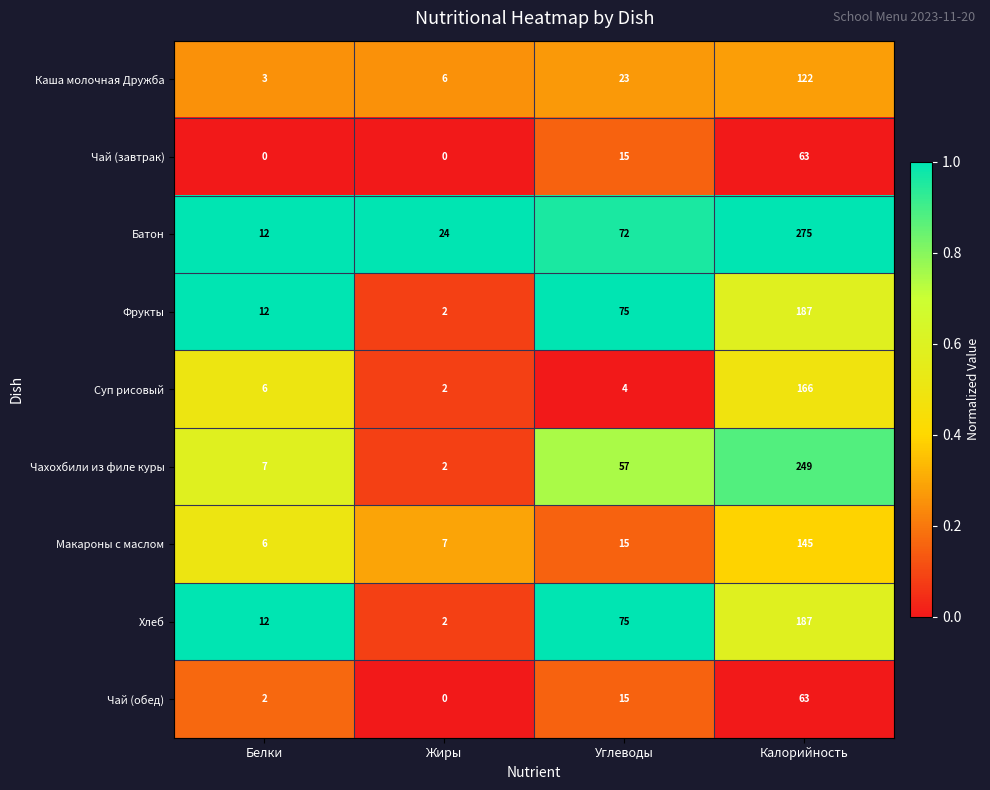

What is the sum of the Батон values at Белки and Жиры?

36